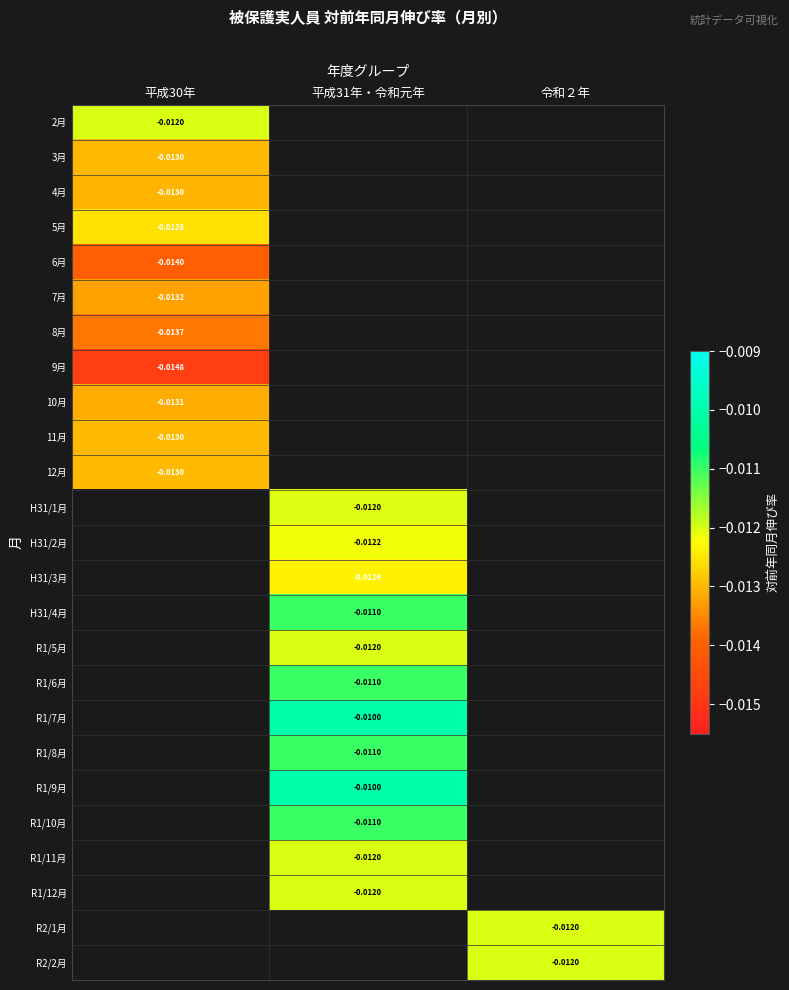

True or false: R2/2月 has a value of -0.0 at 令和２年.

True